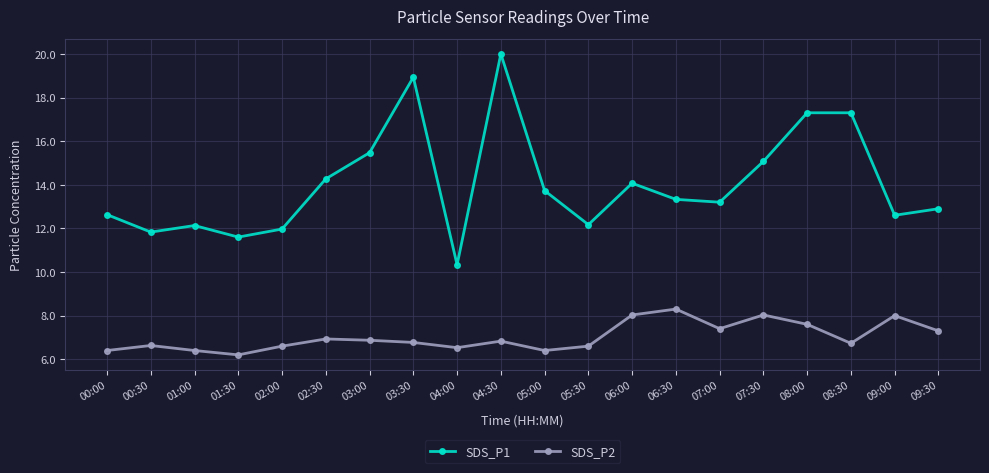

True or false: SDS_P2 has a value of 11.8 at 07:00.

False